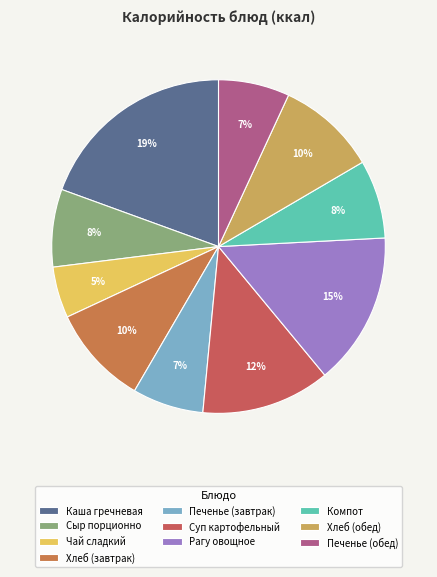

Does any single category account for the majority?

No